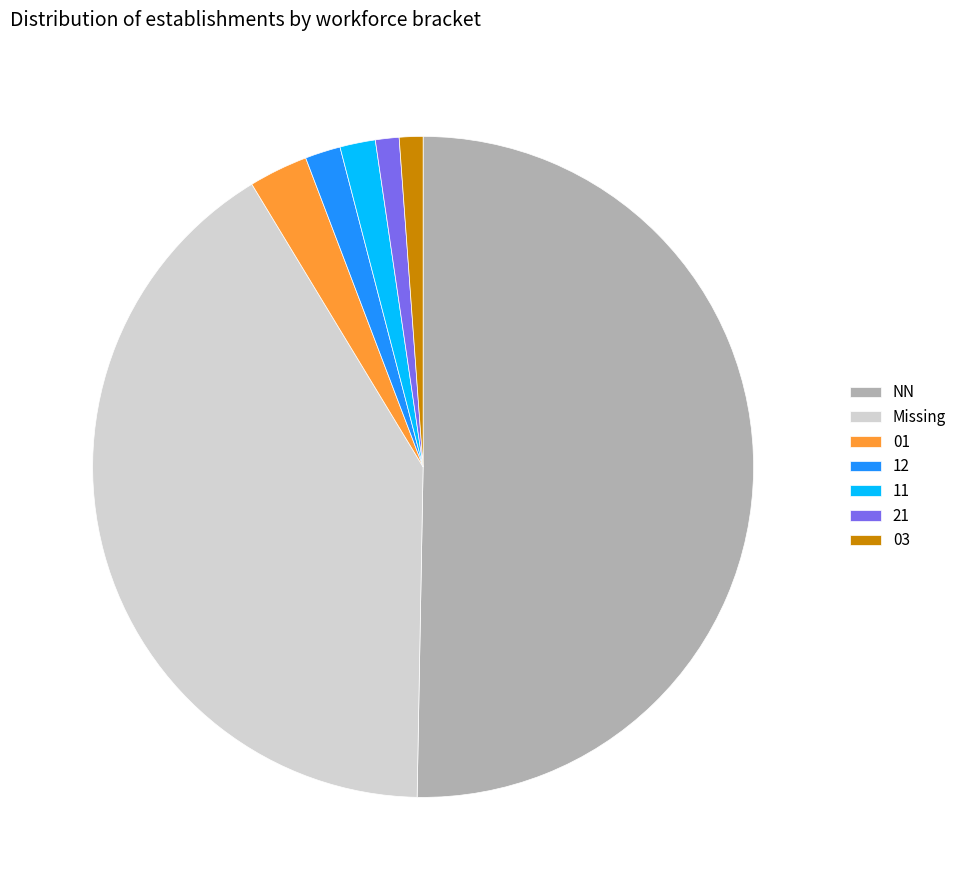

Is 01 the majority of the pie?

No